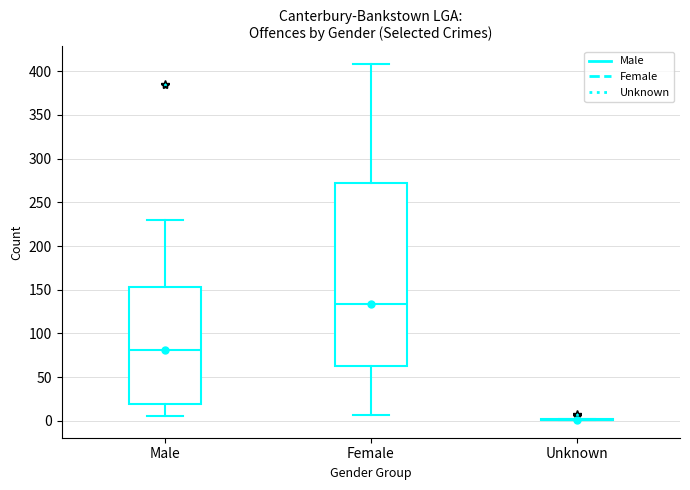

Reading left to right, transcribe this box plot: for each box, give where its median line is, the range the box spans, and where its two whiskers end, as read against the y-axis. The values are not printed on the chart, so give them approximately, as read against the axis.

Male: median 80, box 20 to 155, whiskers 5 to 230
Female: median 135, box 65 to 275, whiskers 5 to 410
Unknown: box collapsed to a line at 0, whiskers 0 to 0